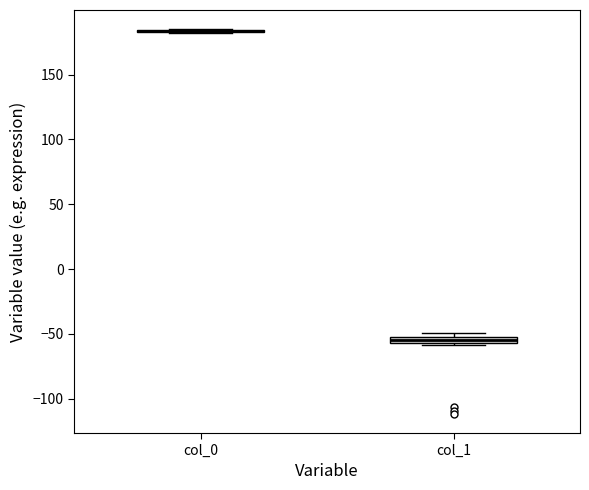

Where is the upper edge of the box for col_1 on the y-axis? The values are not printed on the chart, so give them approximately, as read against the axis.

-50